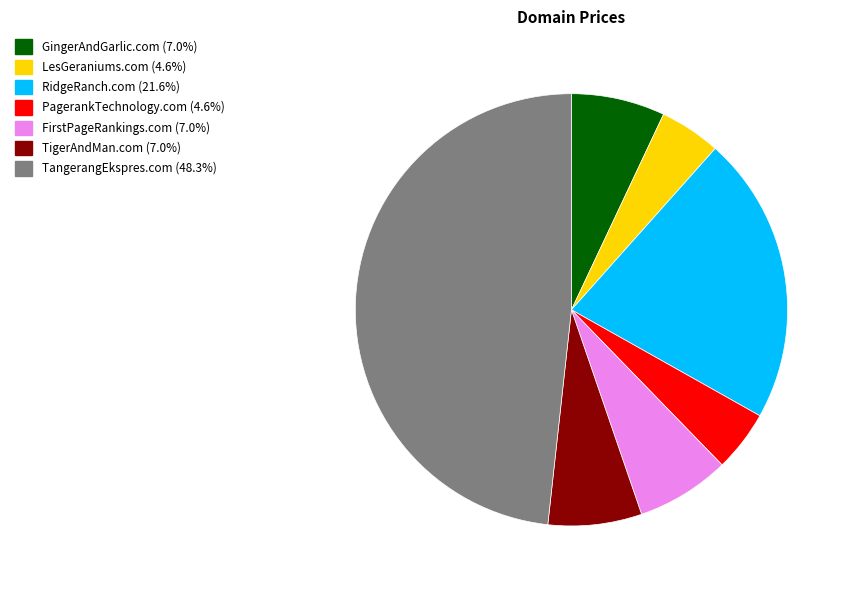

Which slice is the largest?

TangerangEkspres.com